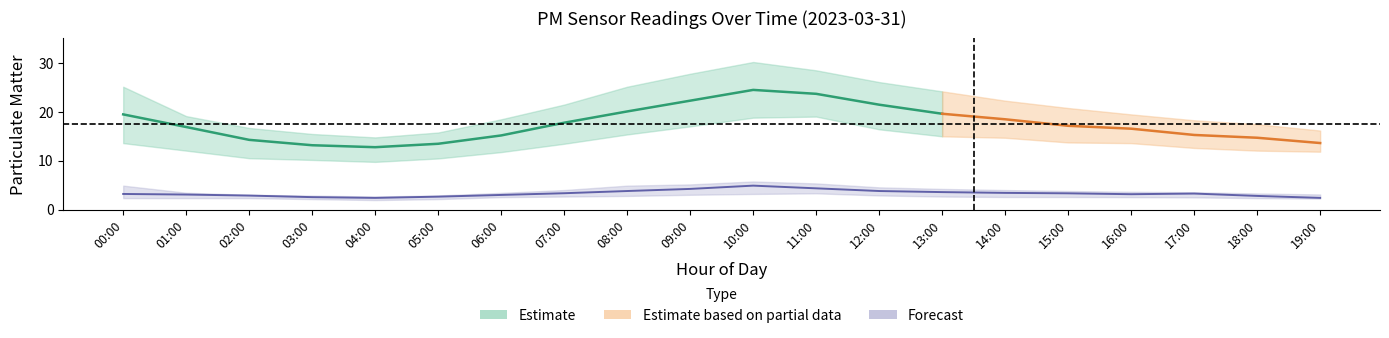

What is the label of the 9th point from the right?

11:00